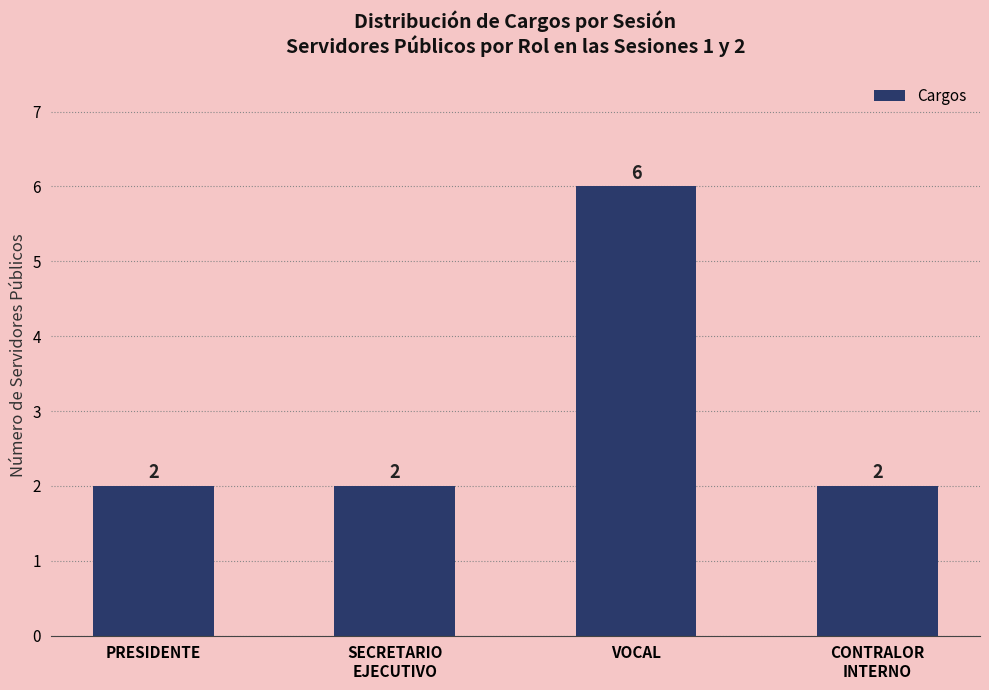

What is the smallest value displayed?

2